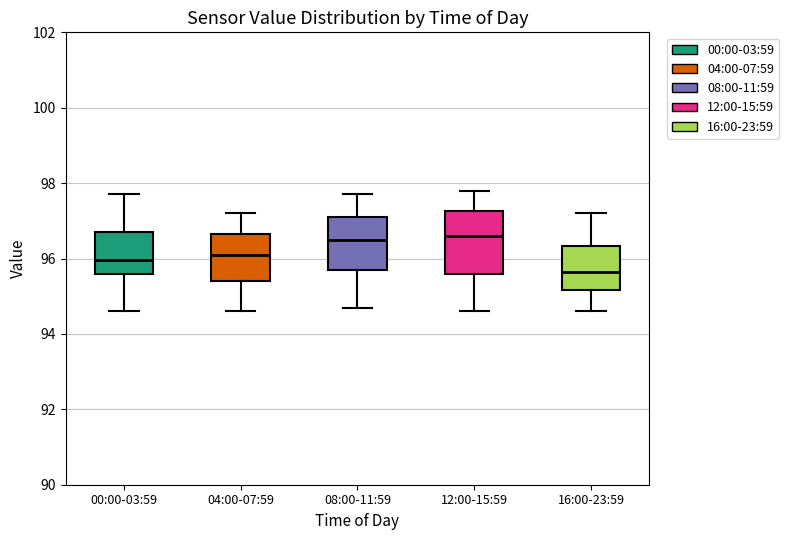

Where does the lower whisker of the box for 12:00-15:59 end on the y-axis? The values are not printed on the chart, so give them approximately, as read against the axis.

94.6